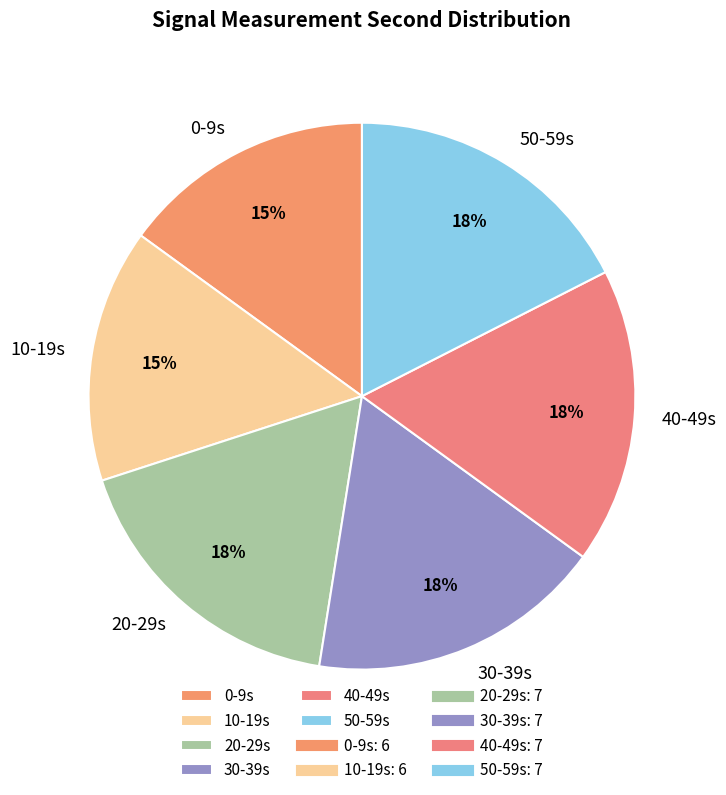

Is the sum of 40-49s and 0-9s greater than half?

No